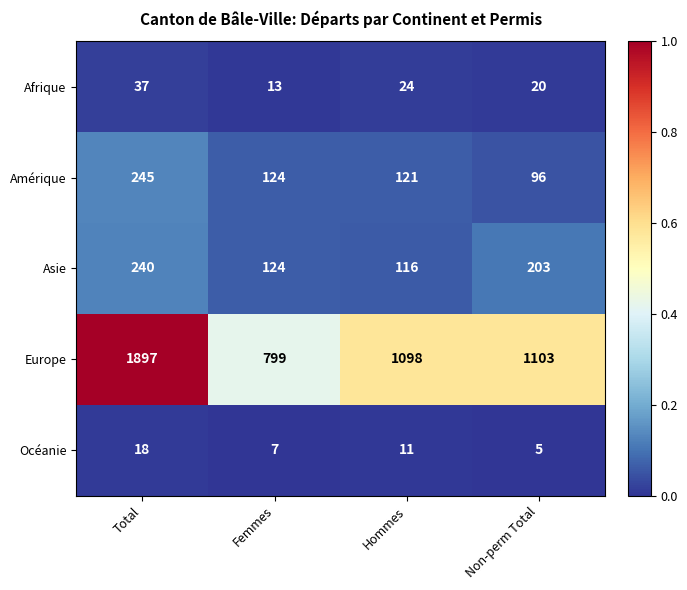

Is it true that Océanie equals 7 at Femmes?

True